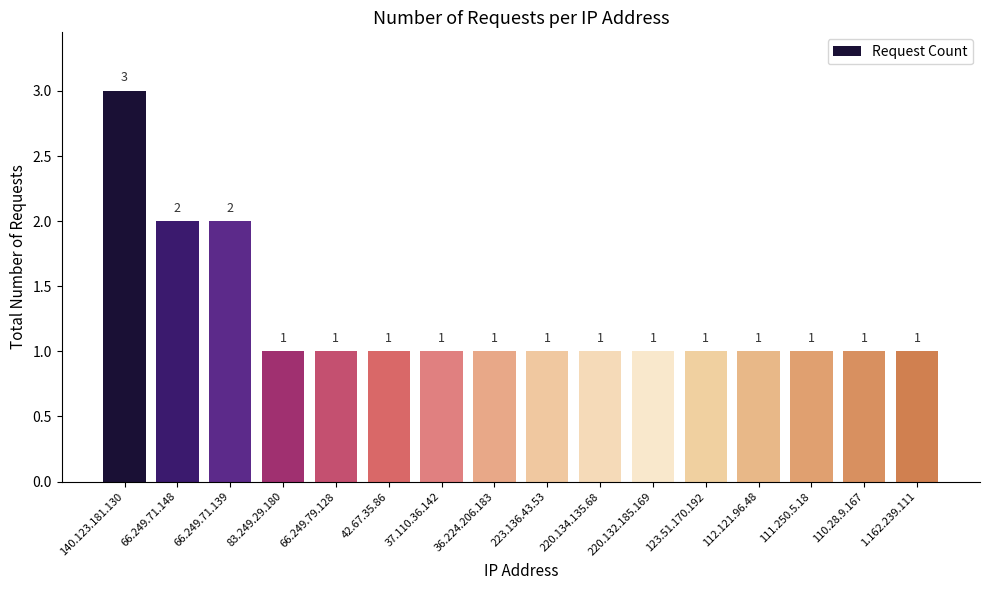

The value at 66.249.71.148 is 1. True or false?

False